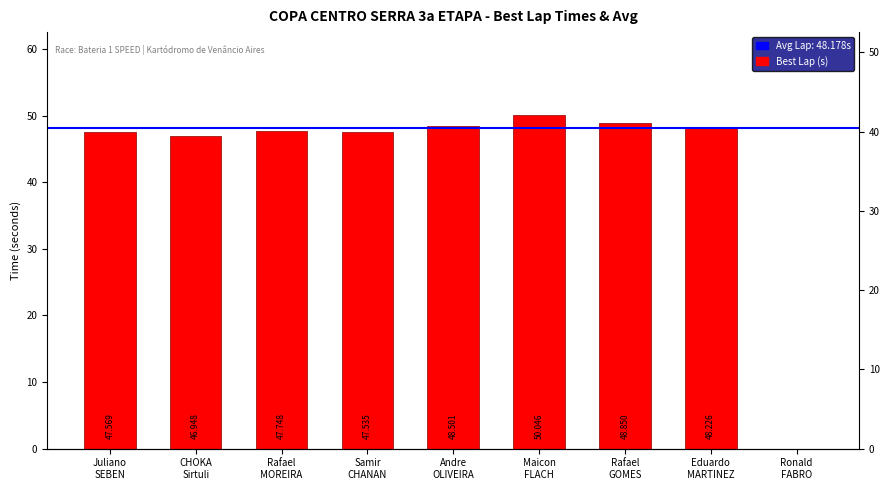

What value does the data have at Andre
OLIVEIRA?

48.5